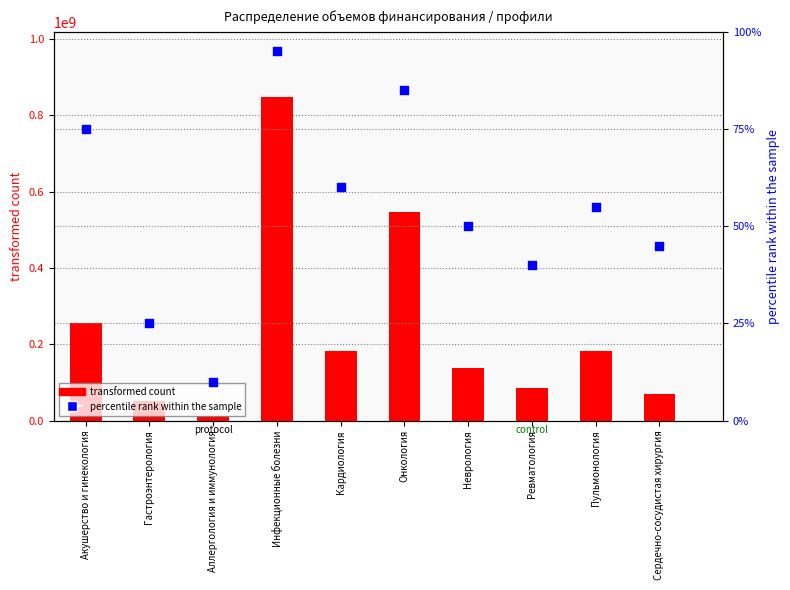

At which category is the sum across all series the highest?

Инфекционные болезни